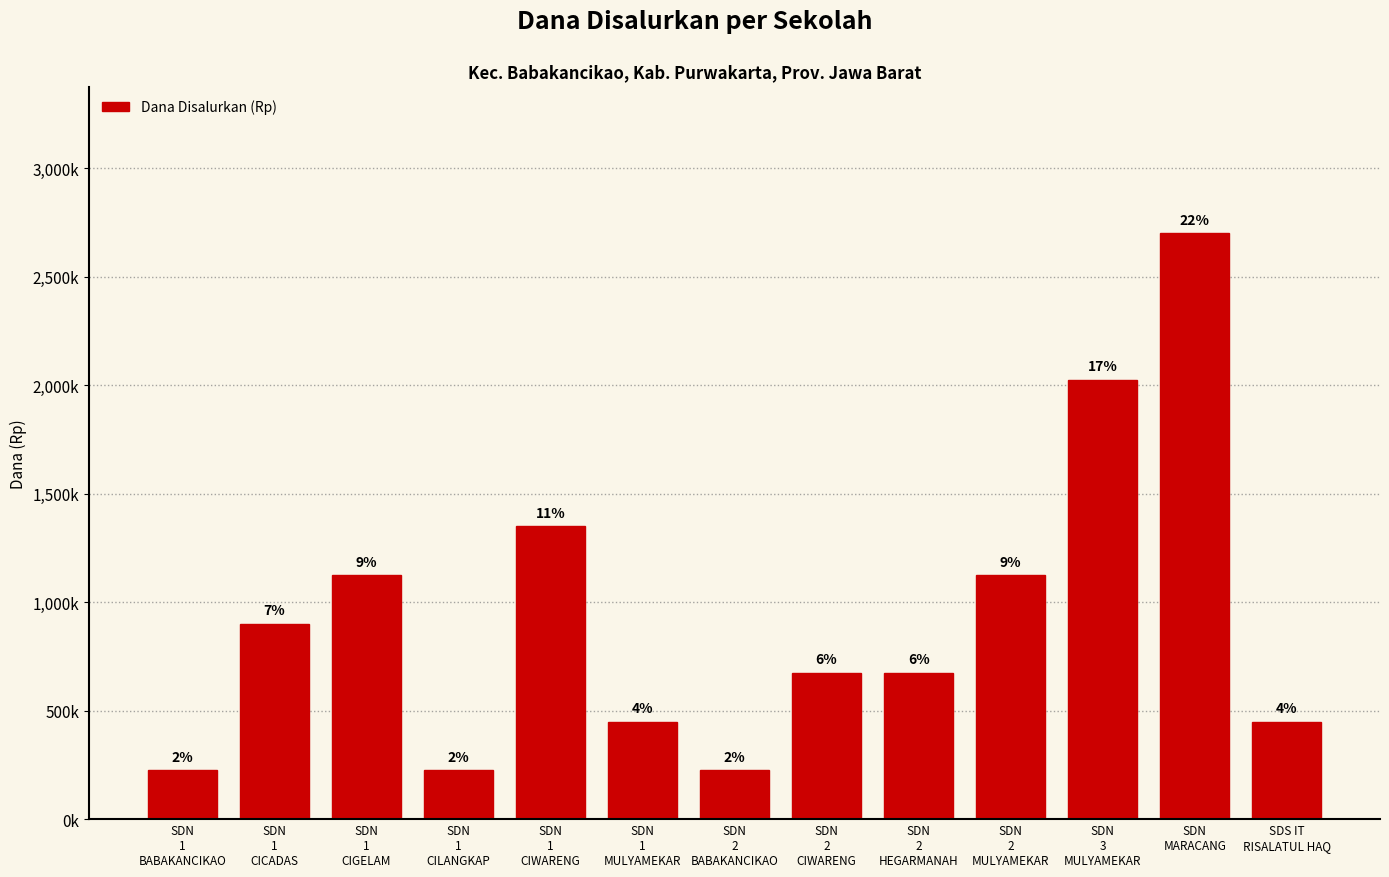

Are the bars horizontal?

No